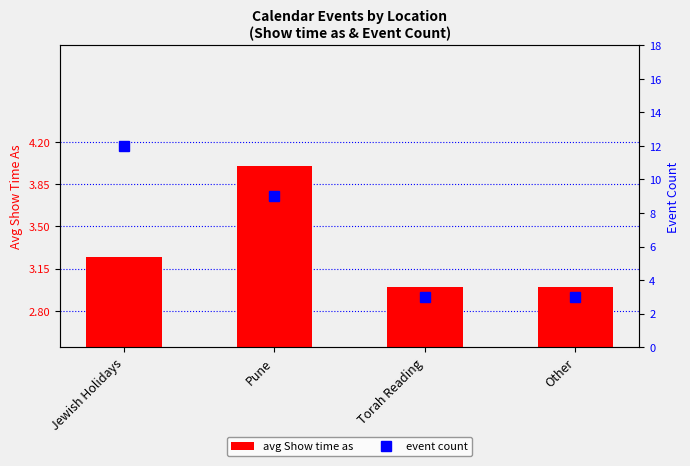

What is the average value of the event count series?

6.8